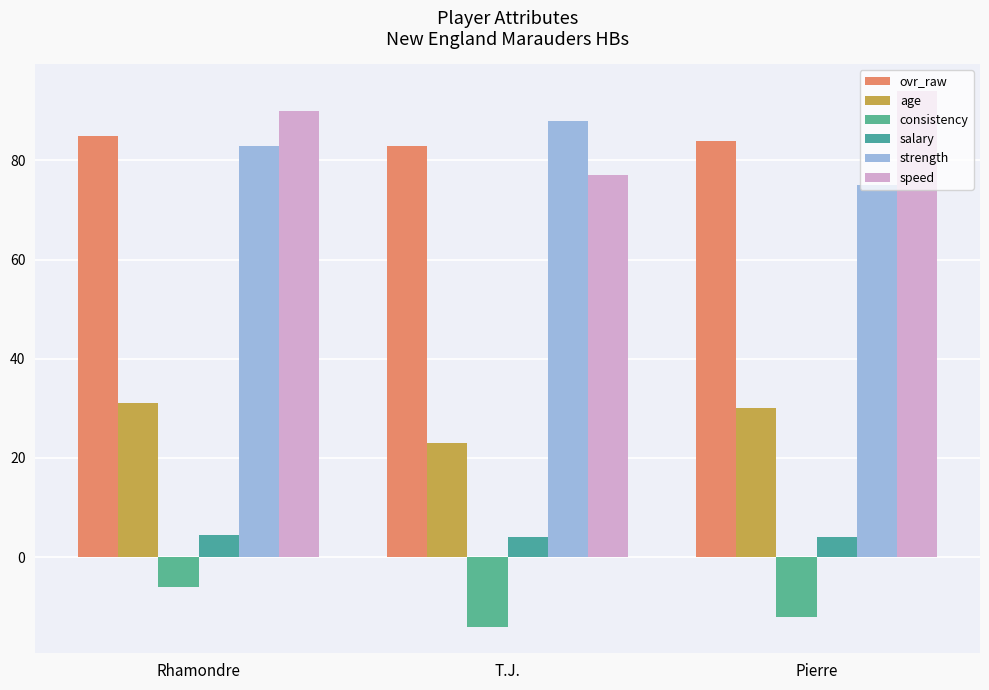

True or false: speed has a value of 90.0 at Rhamondre.

True